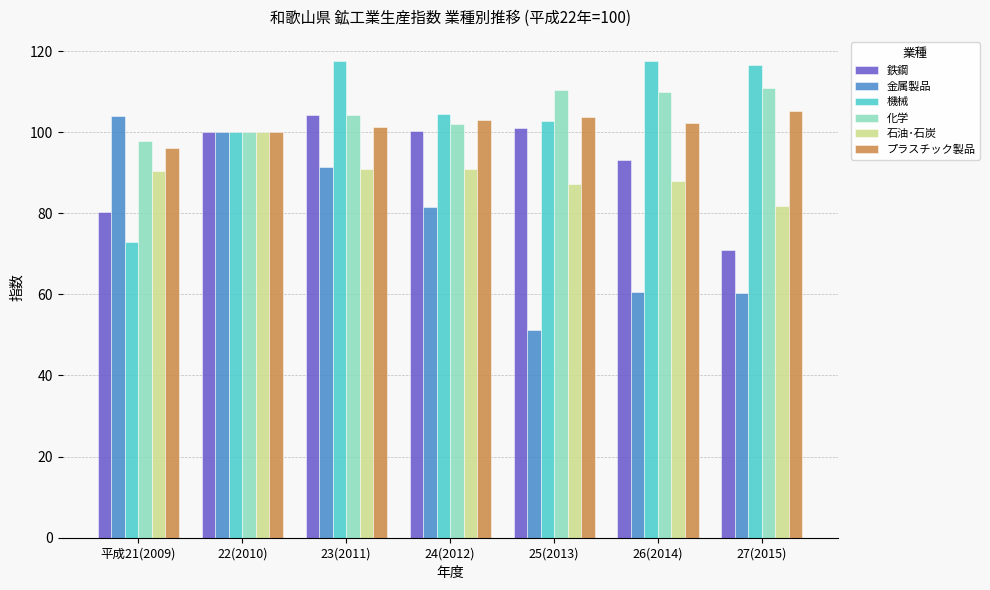

The 金属製品 series shows 91.3 at 23(2011). True or false?

True